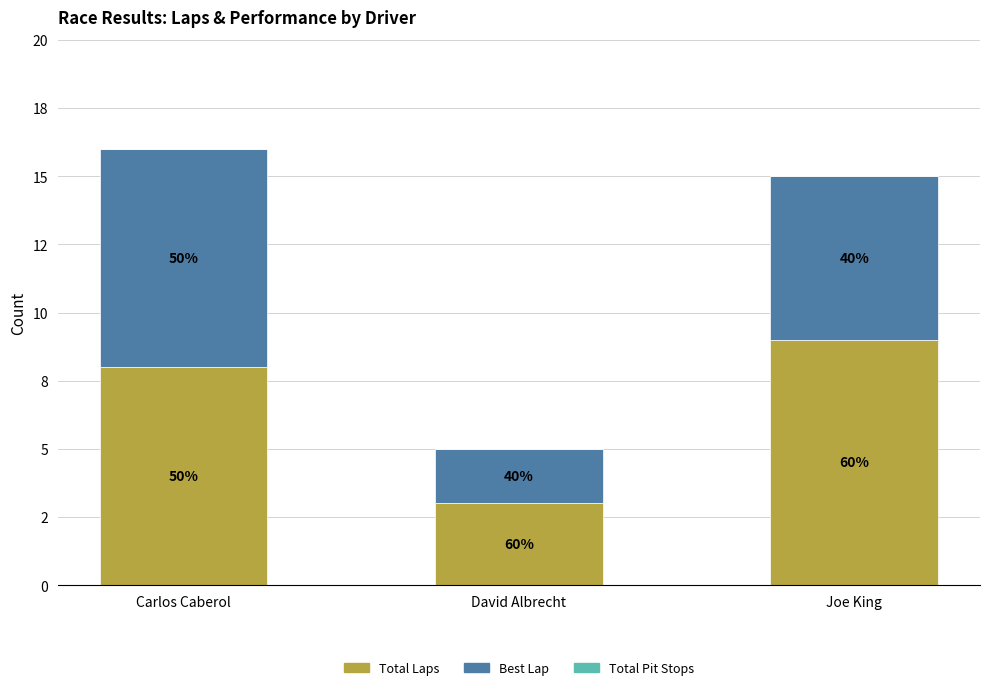

What is the difference between the maximum and minimum values in the Total Laps series?

6